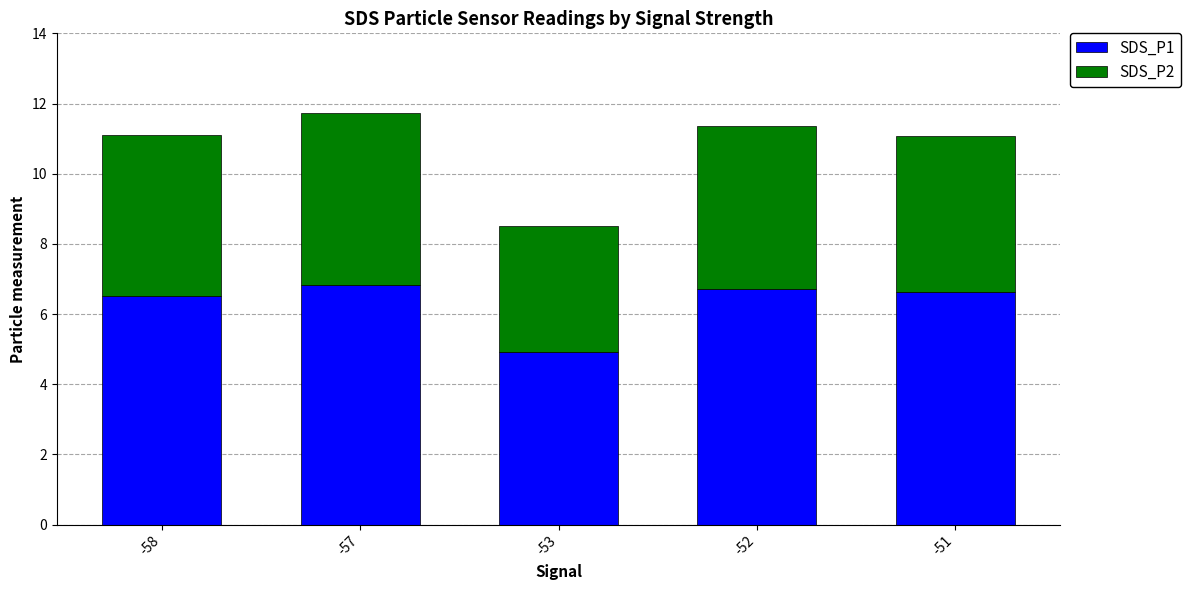

What is the sum of all SDS_P1 values?

31.6